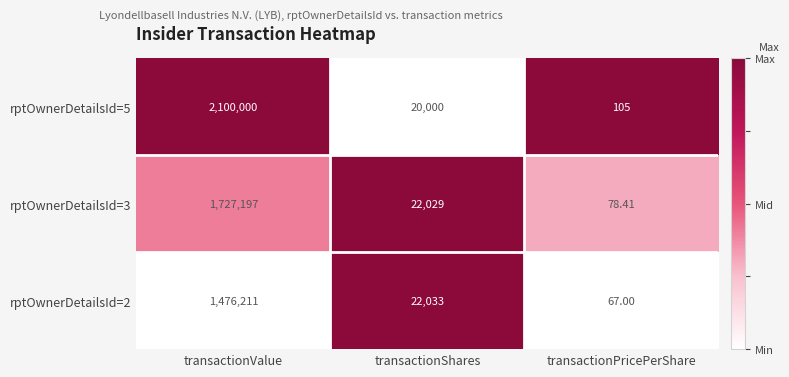

Where does the rptOwnerDetailsId=5 series first go above 20000?

transactionValue